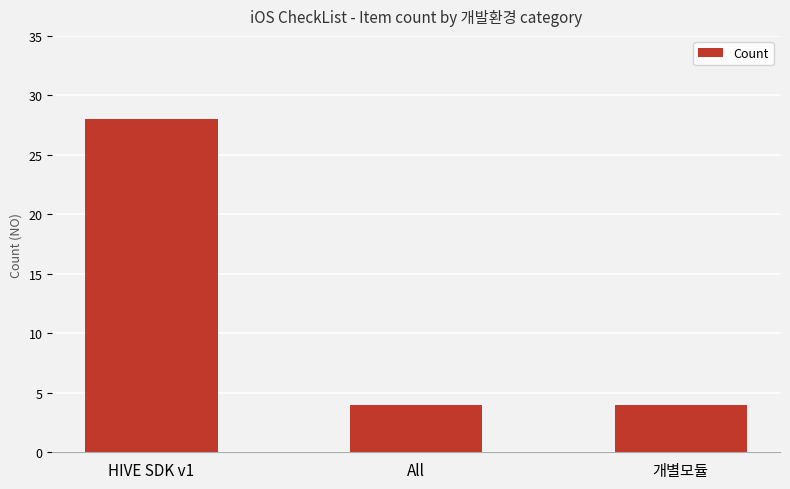

What is the label of the 3rd bar from the left?

개별모듈